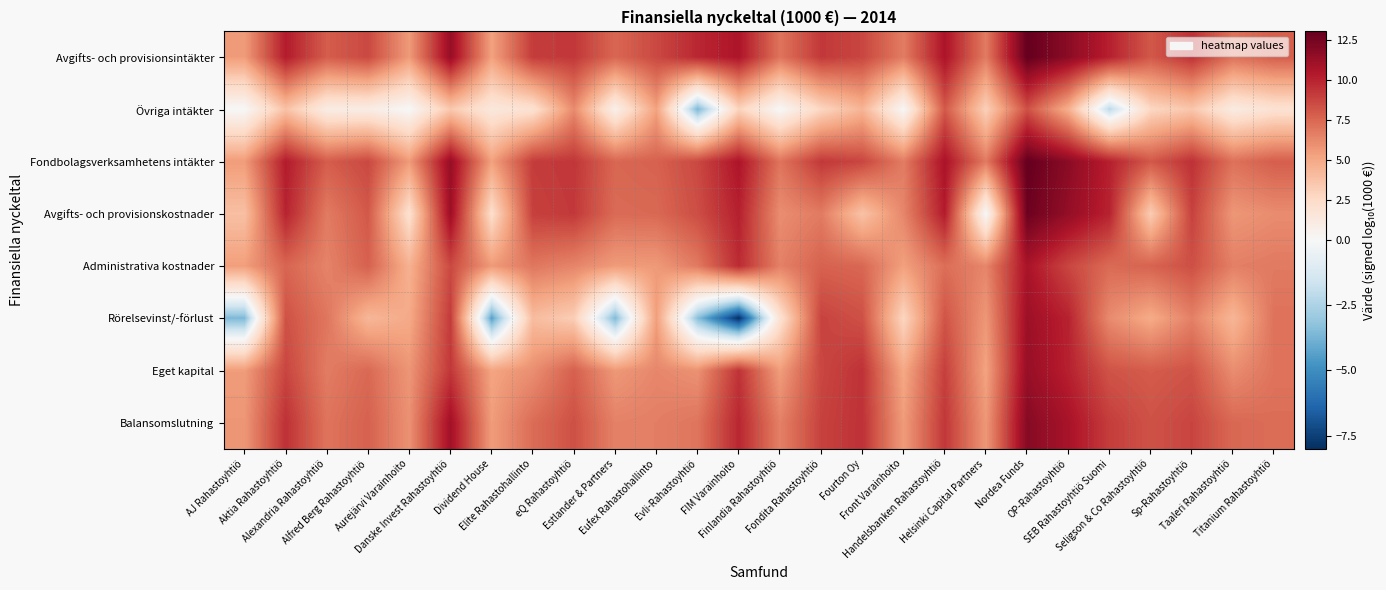

How many categories are shown in the chart?

26